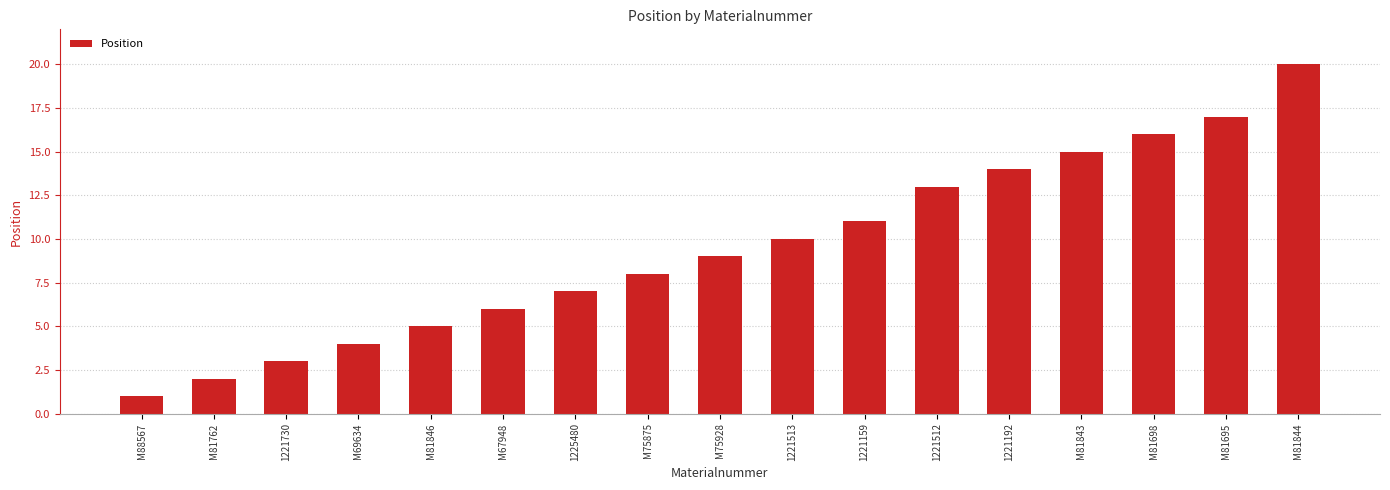

What is the greatest value displayed?

20